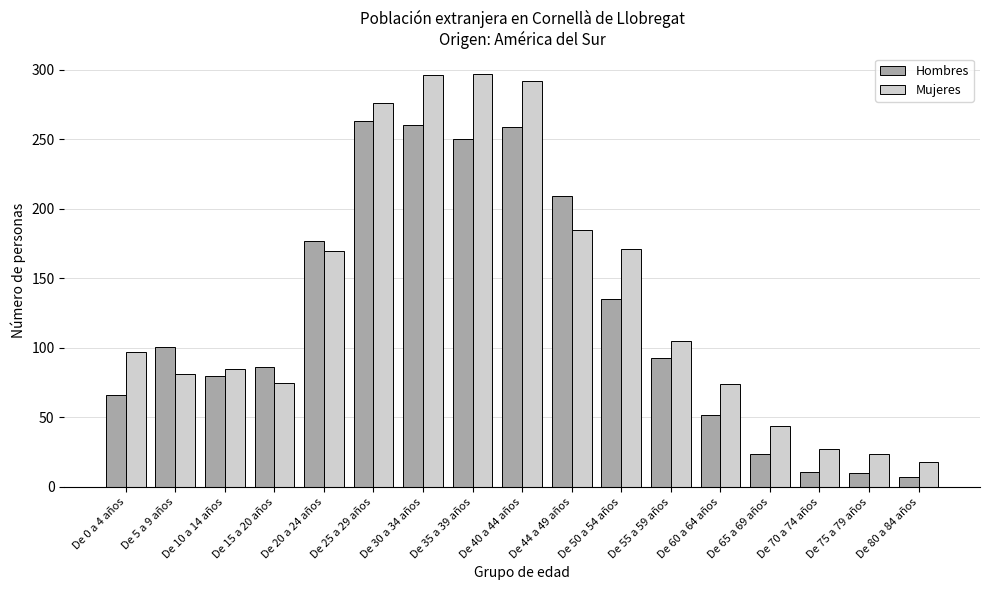

What is the difference between the highest and lowest values at De 25 a 29 años?

13